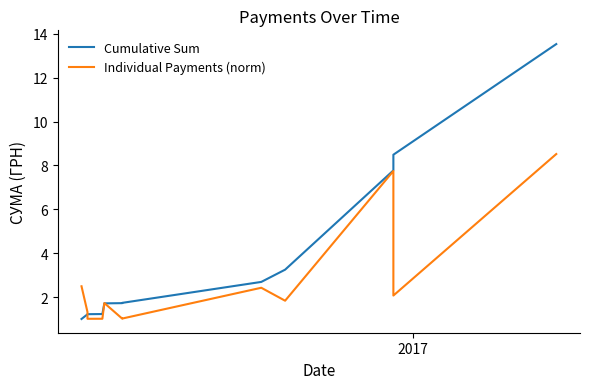

What are all the series names shown in the legend?

Cumulative Sum, Individual Payments (norm)